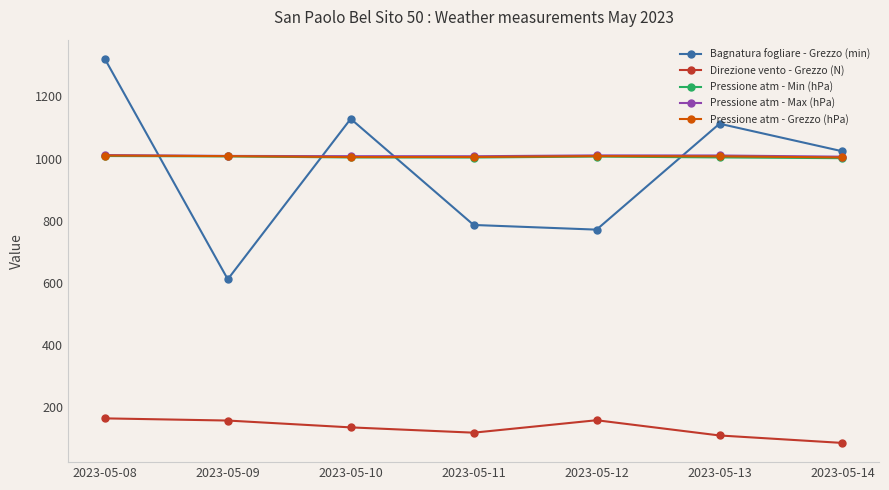

Is the value of Pressione atm - Grezzo (hPa) at 2023-05-14 greater than the value of Direzione vento - Grezzo (N) at 2023-05-11?

Yes